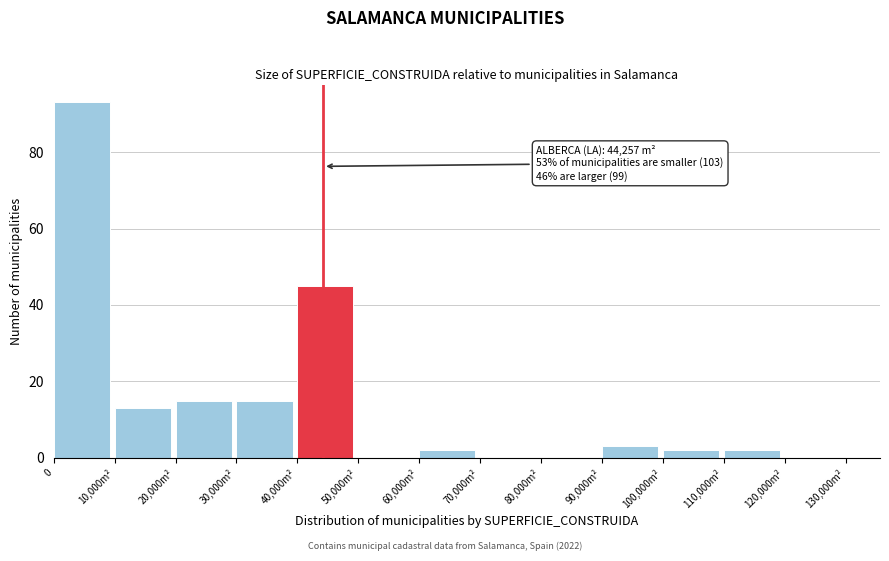

Reading left to right, list all the values displayed in this chart.

0=93	10,000m²=13	20,000m²=15	30,000m²=15	40,000m²=45	50,000m²=0	60,000m²=2	70,000m²=0	80,000m²=0	90,000m²=3	100,000m²=2	110,000m²=2	120,000m²=0